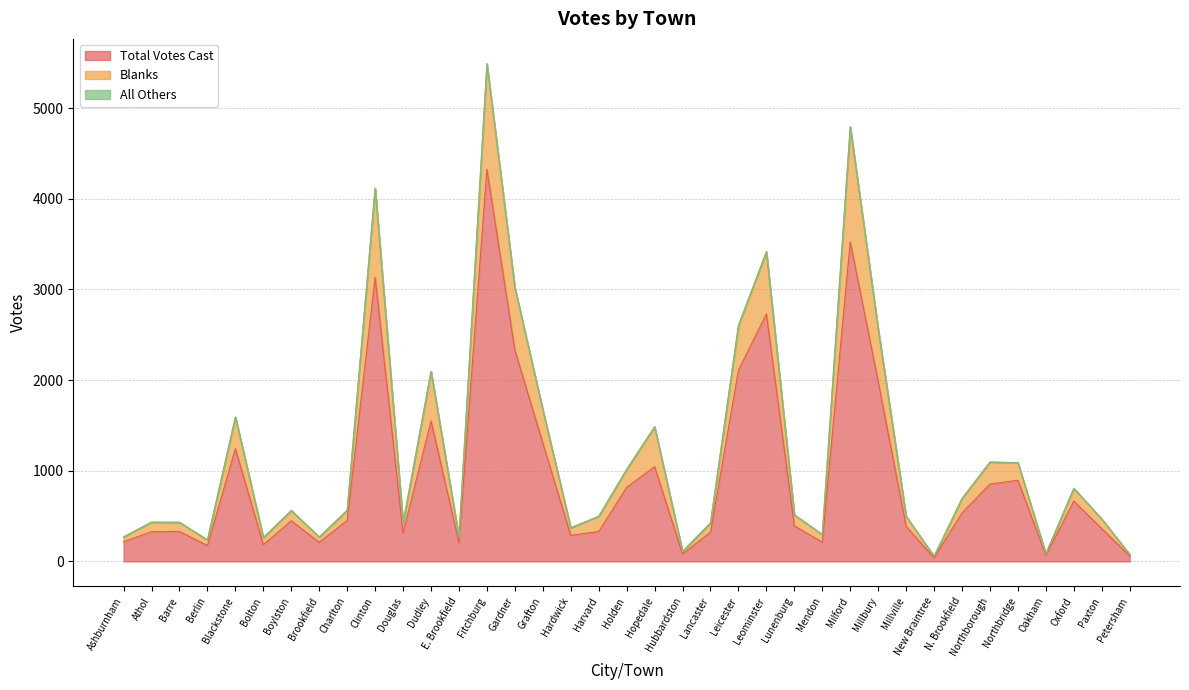

The value of Total Votes Cast at Petersham is 62. True or false?

True